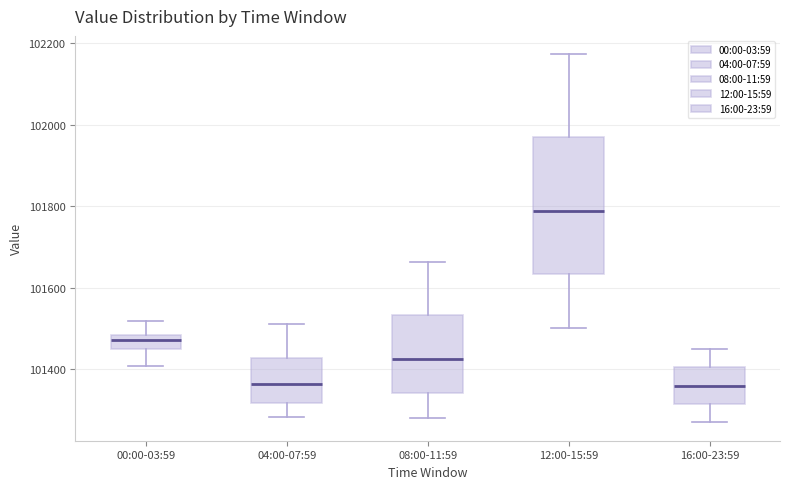

Reading left to right, transcribe this box plot: for each box, give where its median line is, the range the box spans, and where its two whiskers end, as read against the y-axis. The values are not printed on the chart, so give them approximately, as read against the axis.

00:00-03:59: median 101480 (inside the box), box 101440 to 101480, whiskers 101400 to 101520
04:00-07:59: median 101360, box 101320 to 101420, whiskers 101280 to 101520
08:00-11:59: median 101420, box 101340 to 101540, whiskers 101280 to 101660
12:00-15:59: median 101780, box 101640 to 101960, whiskers 101500 to 102180
16:00-23:59: median 101360, box 101320 to 101400, whiskers 101260 to 101460